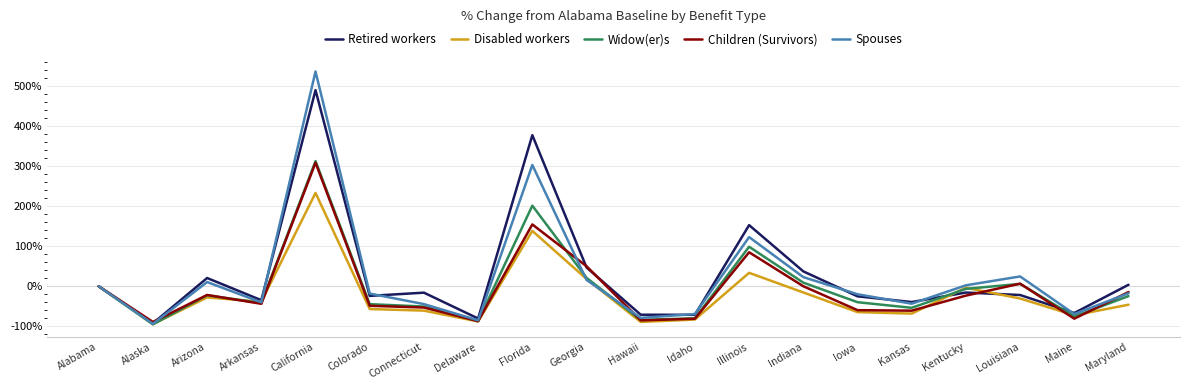

What position from the right is Colorado?

15